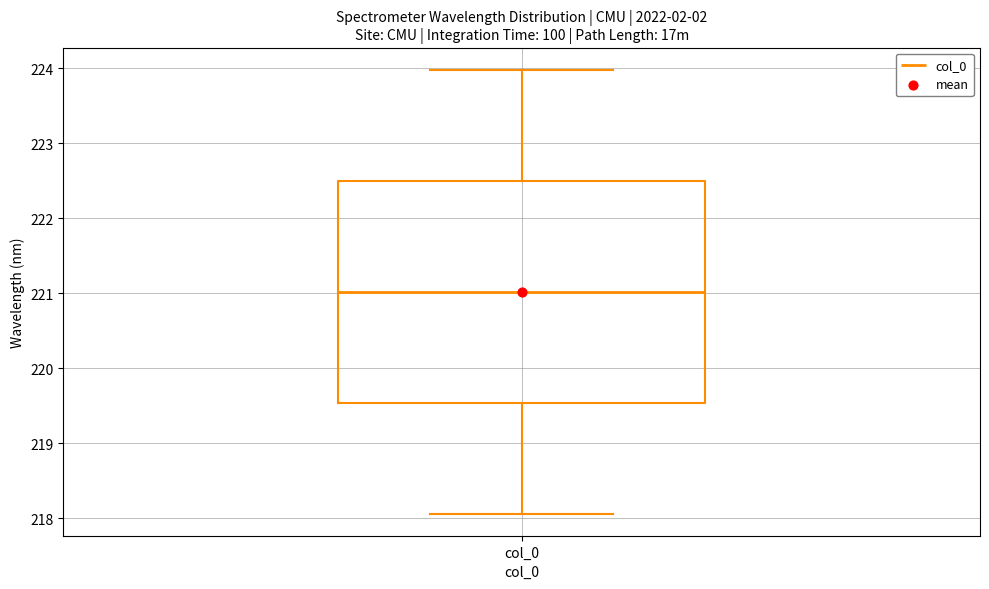

Read this box plot against the y-axis: the position of the median line, the range covered by the box, and the ends of both whiskers. The values are not printed on the chart, so give them approximately, as read against the axis.

median 221.0, box 219.5 to 222.5, whiskers 218.1 to 224.0